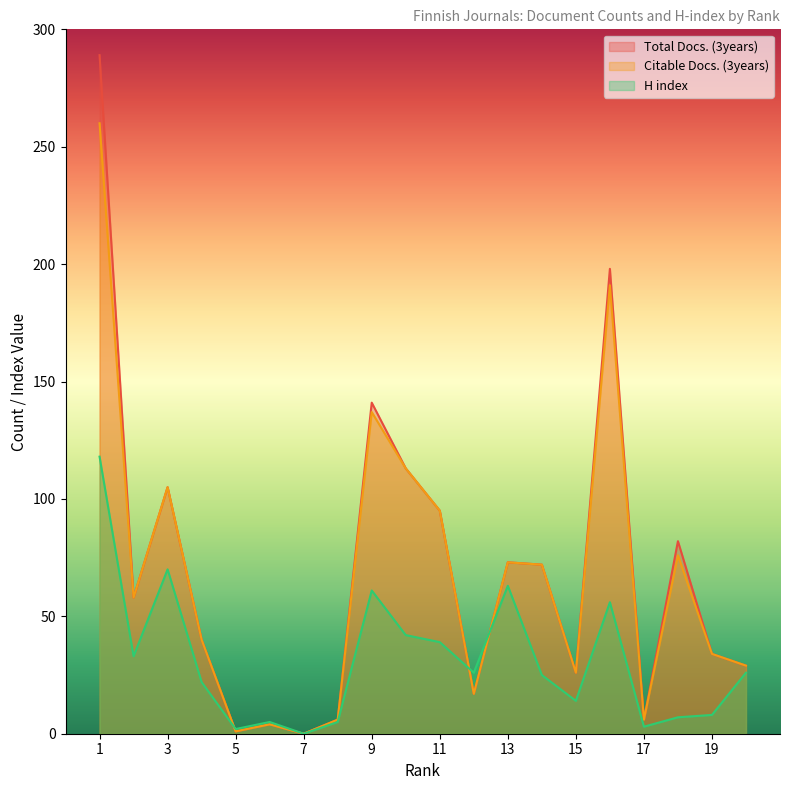

Where is the first local maximum for Total Docs. (3years)?

3